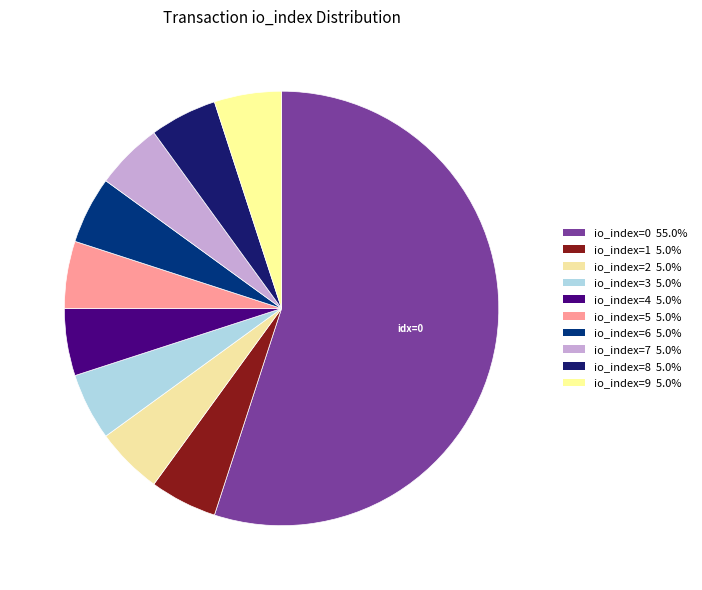

Is it true that io_index=1 is 9% of the pie?

False